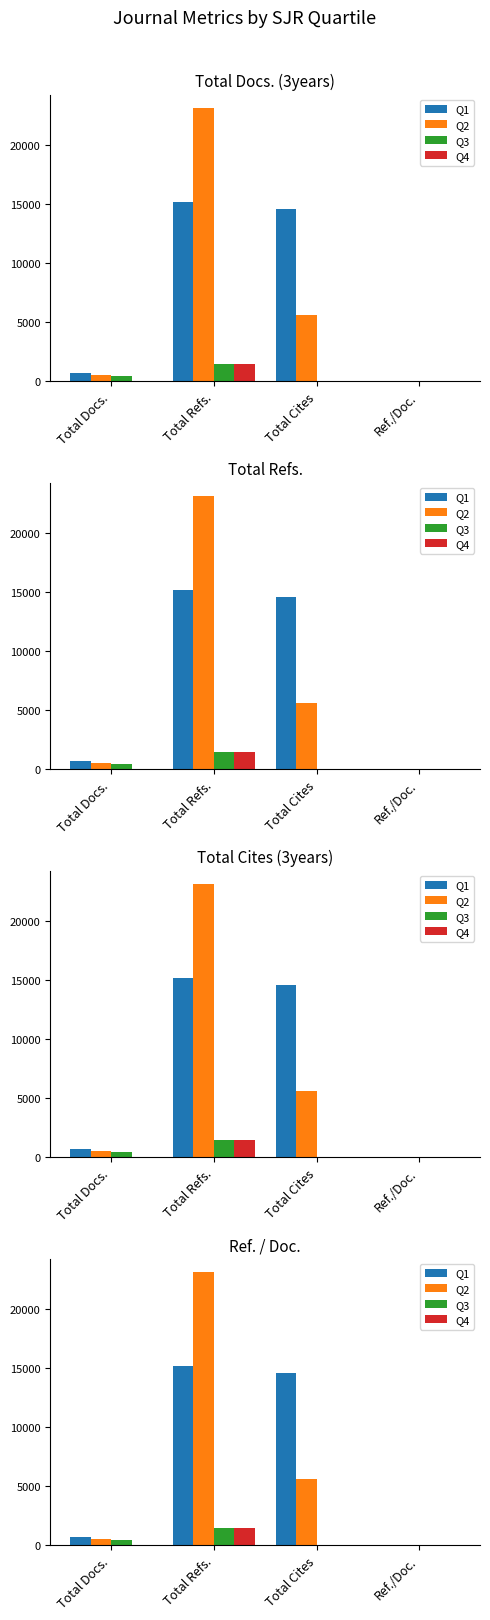

Where does the Q2 series first go above 5561?

Total Refs.